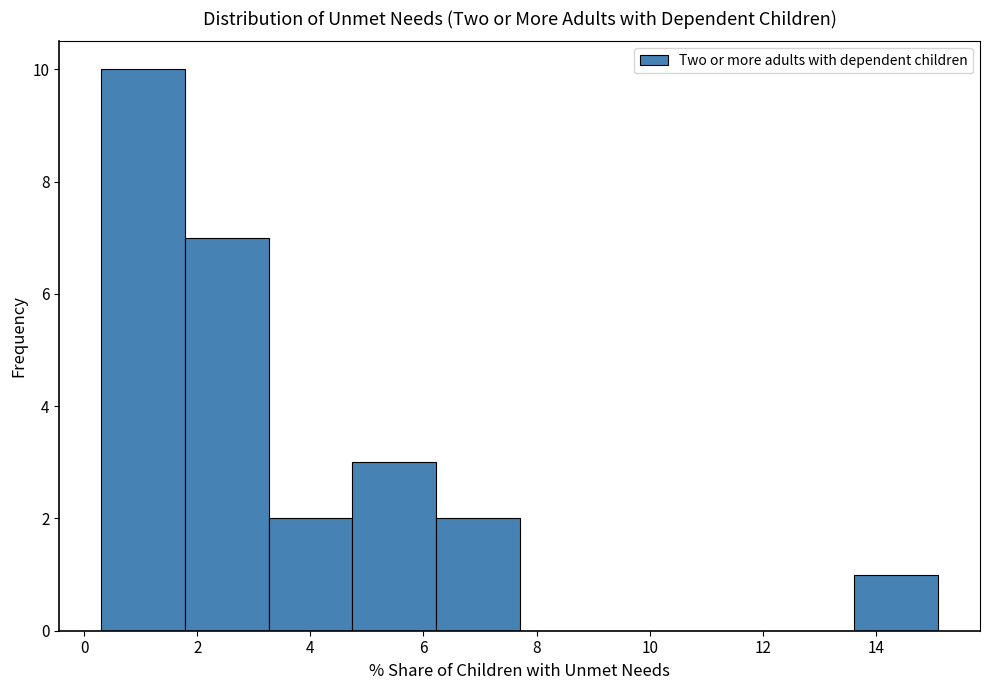

Over which range of the x-axis is the bar tallest?

0.30 to 1.78